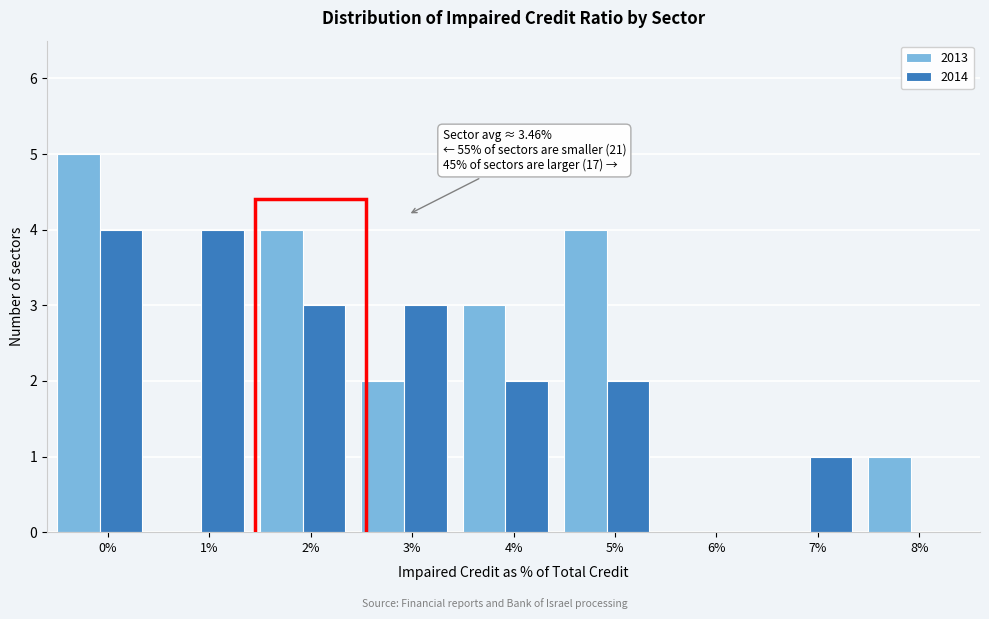

Reading right to left, list all the values displayed in this chart.

2013: 8%=1	7%=0	6%=0	5%=4	4%=3	3%=2	2%=4	1%=0	0%=5
2014: 8%=0	7%=1	6%=0	5%=2	4%=2	3%=3	2%=3	1%=4	0%=4